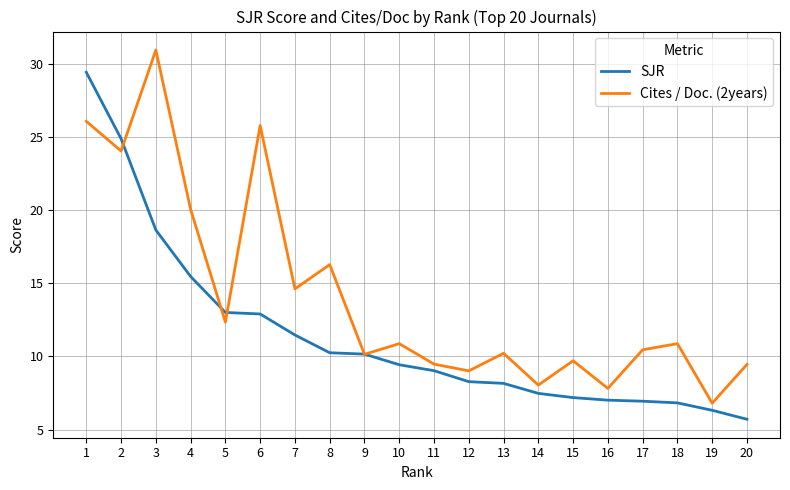

Which series has the widest spread of values?

Cites / Doc. (2years)